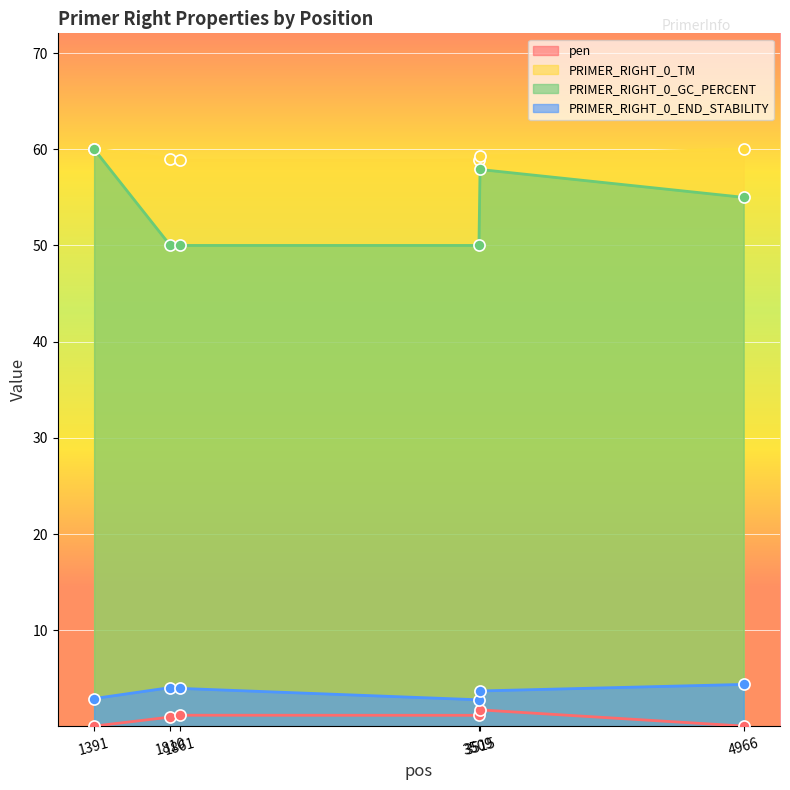

At which label does PRIMER_RIGHT_0_TM first exceed 59?

1391